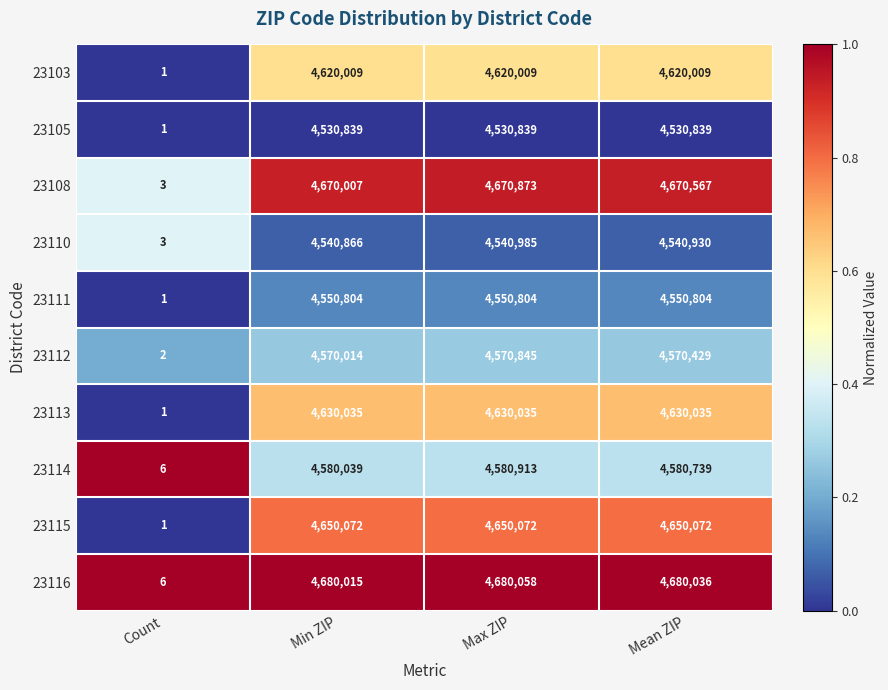

Count the number of categories in the chart.

4